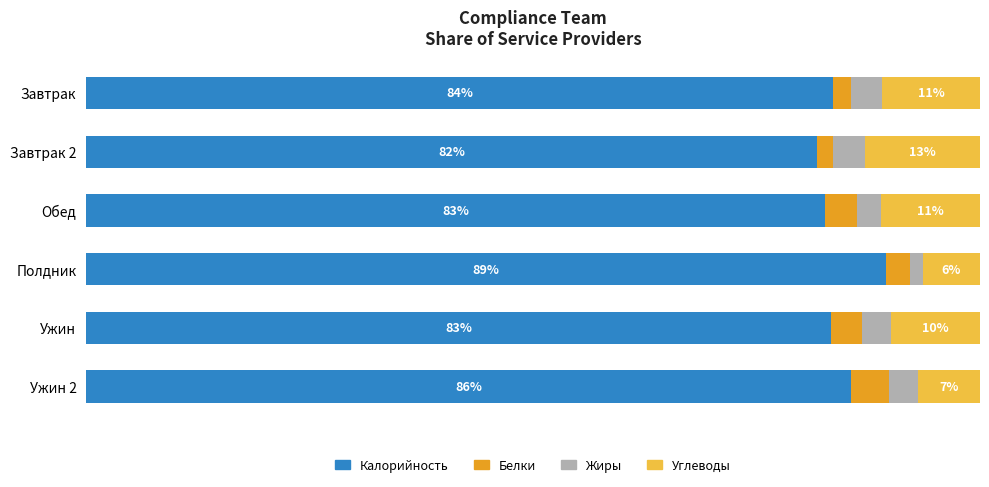

Which category has the lowest value in the Калорийность series?

Завтрак 2